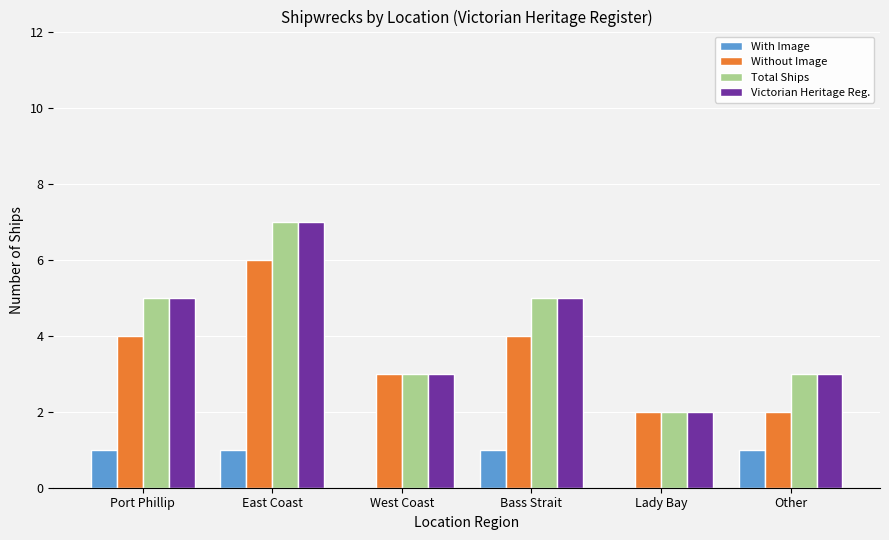

What is the maximum value shown in the chart?

7